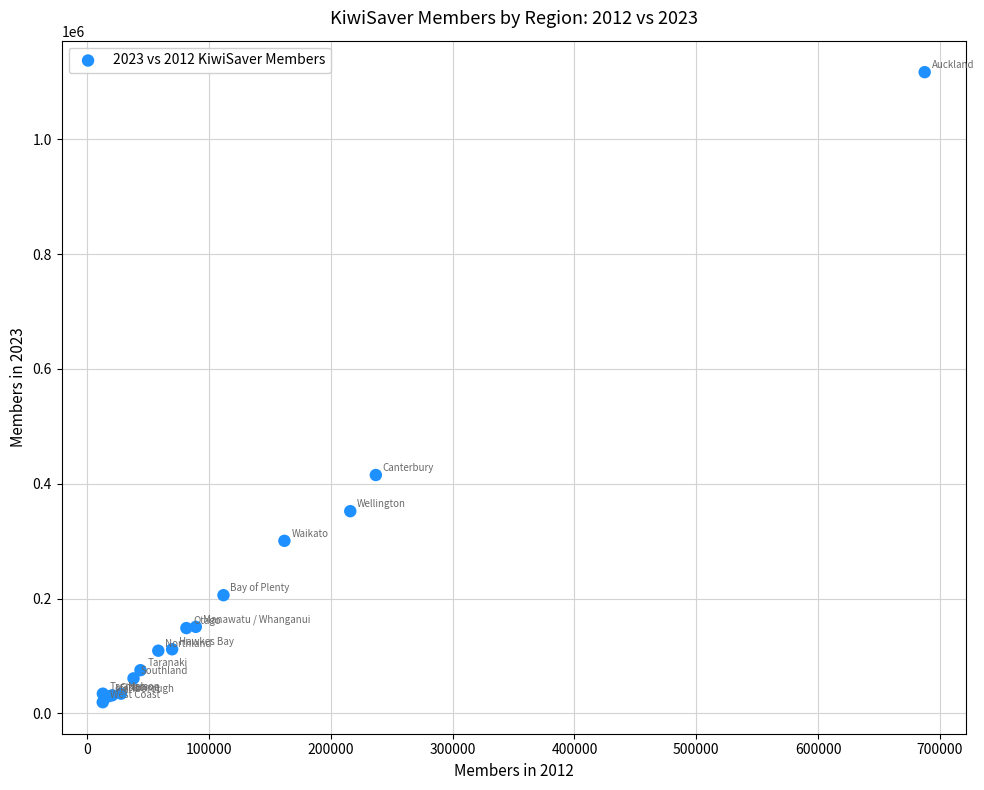

What Y value in the scatter plot is closest to 568230?

415301